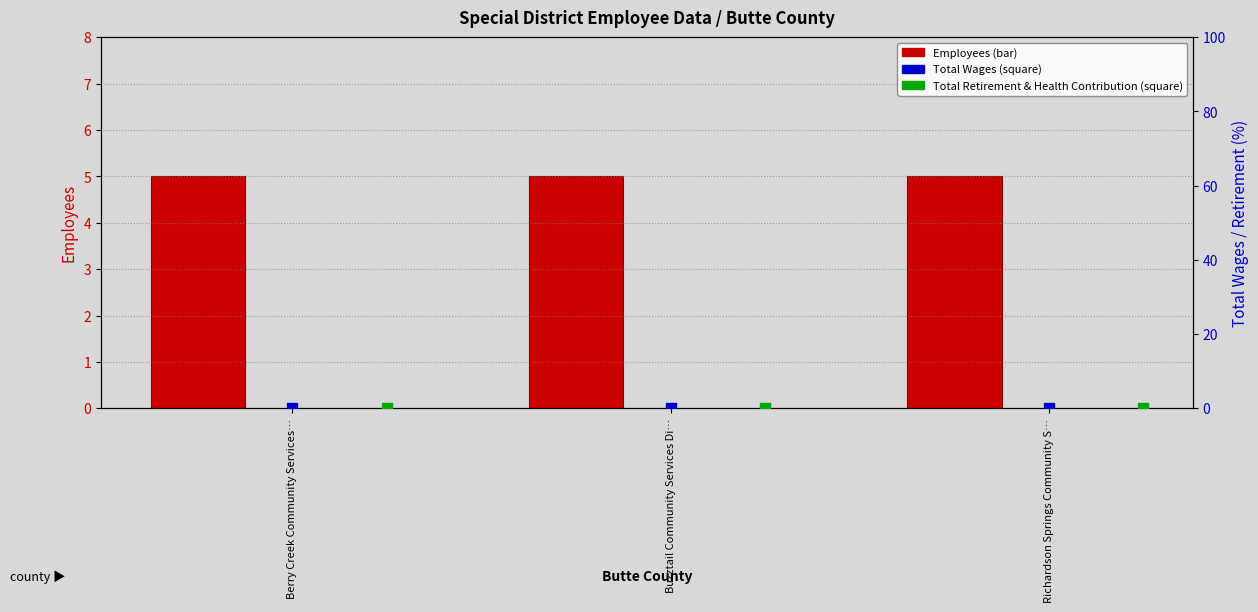

At how many categories does at least one series exceed 1?

3